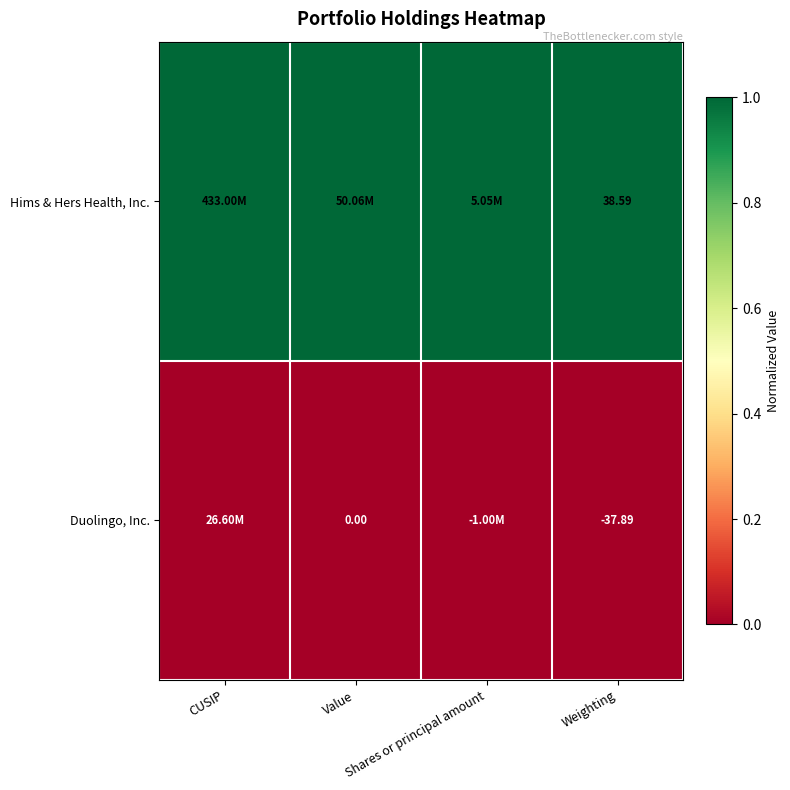

The value of Hims & Hers Health, Inc. at Shares or principal amount is 1. True or false?

True